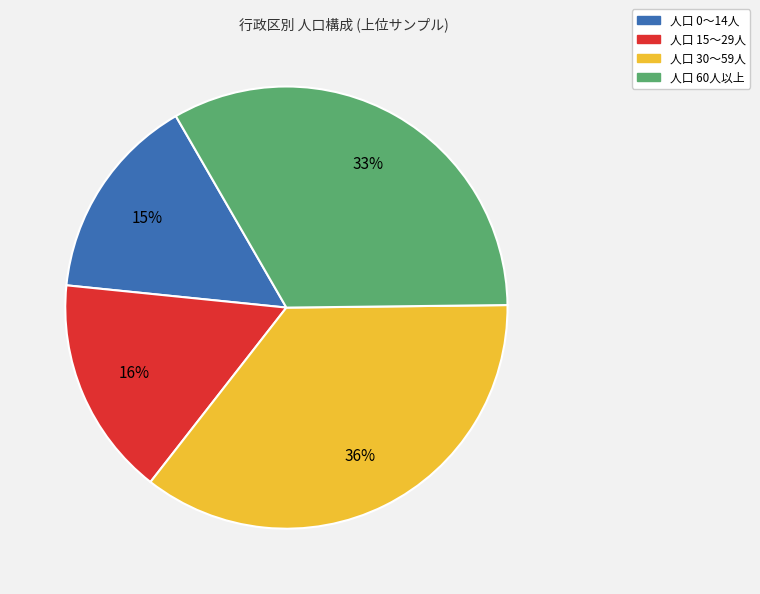

Which slice is the largest?

人口 30〜59人